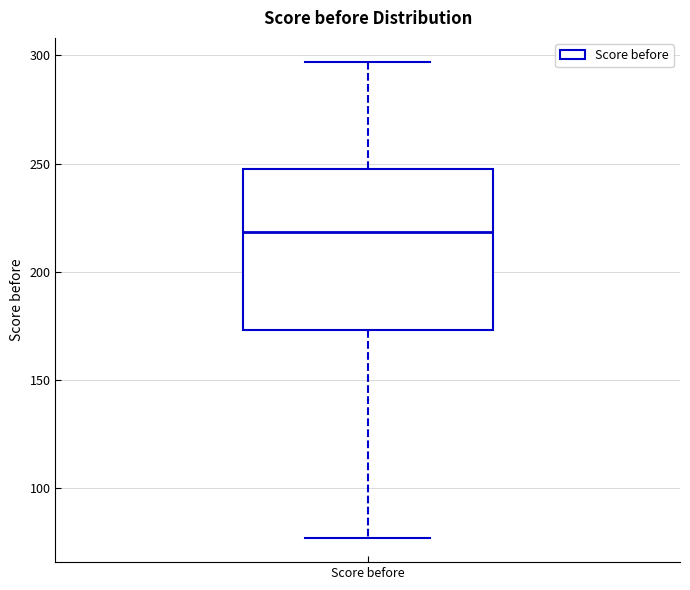

Read this box plot against the y-axis: the position of the median line, the range covered by the box, and the ends of both whiskers. The values are not printed on the chart, so give them approximately, as read against the axis.

median 220, box 175 to 250, whiskers 75 to 295